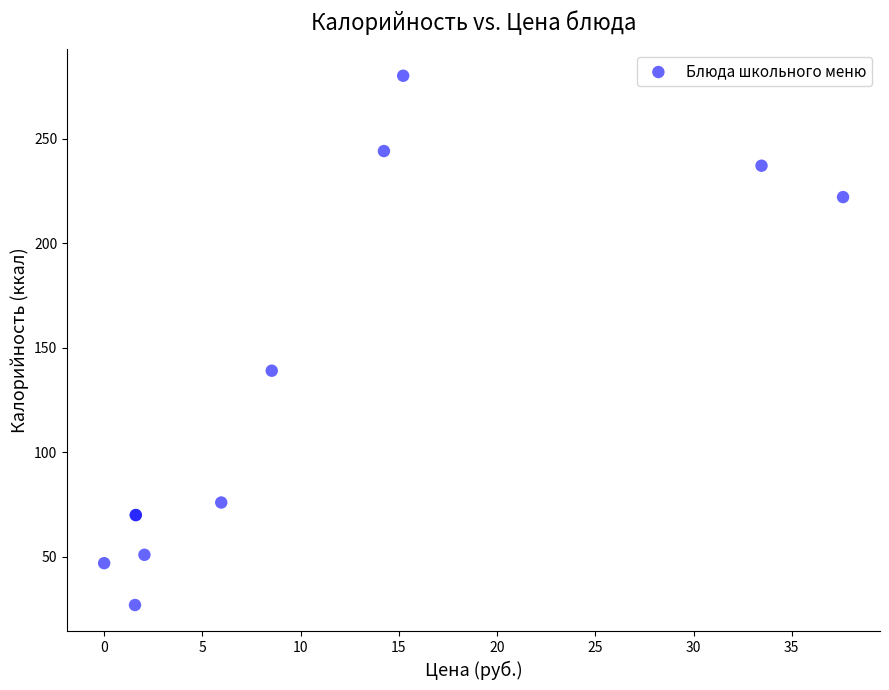

What Y value in the scatter plot is closest to 153?

139